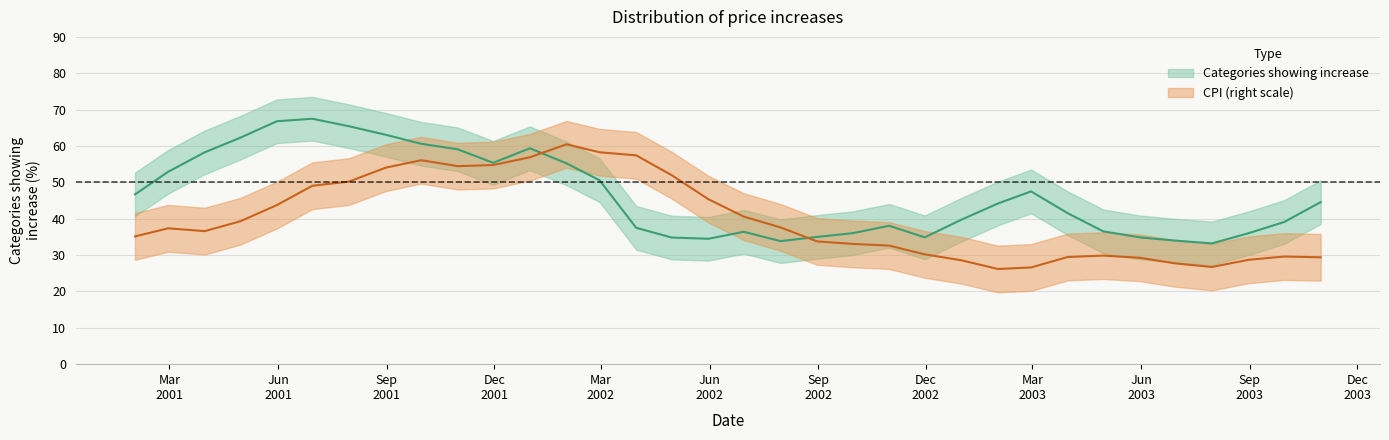

How many categories are shown in the chart?

34